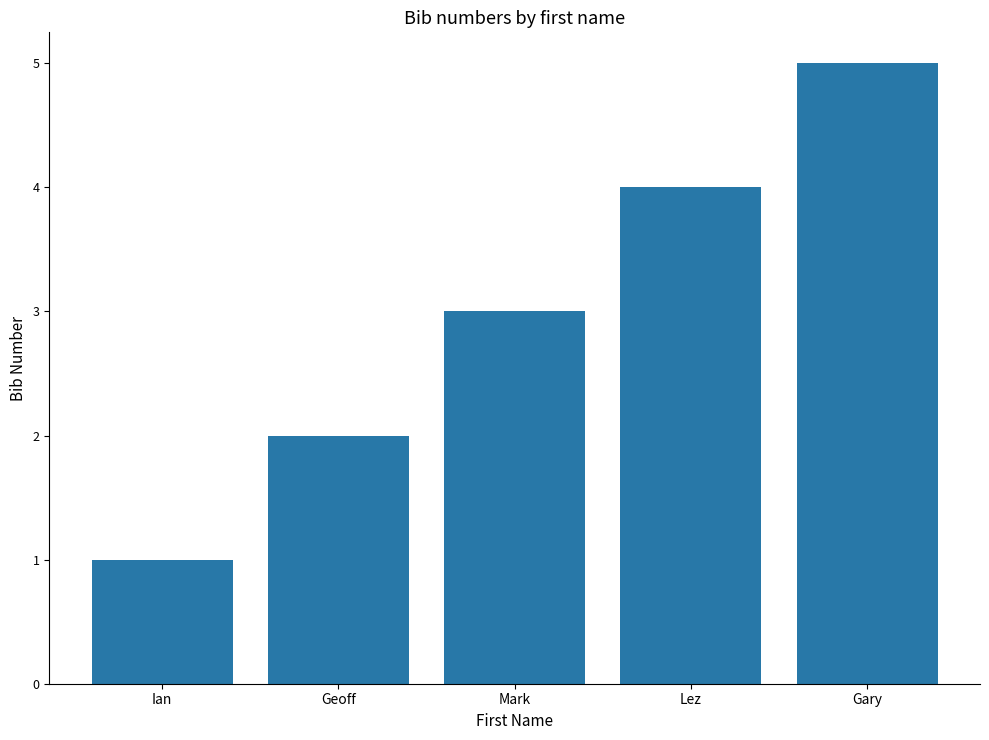

At which category does the chart reach its minimum across all series?

Ian